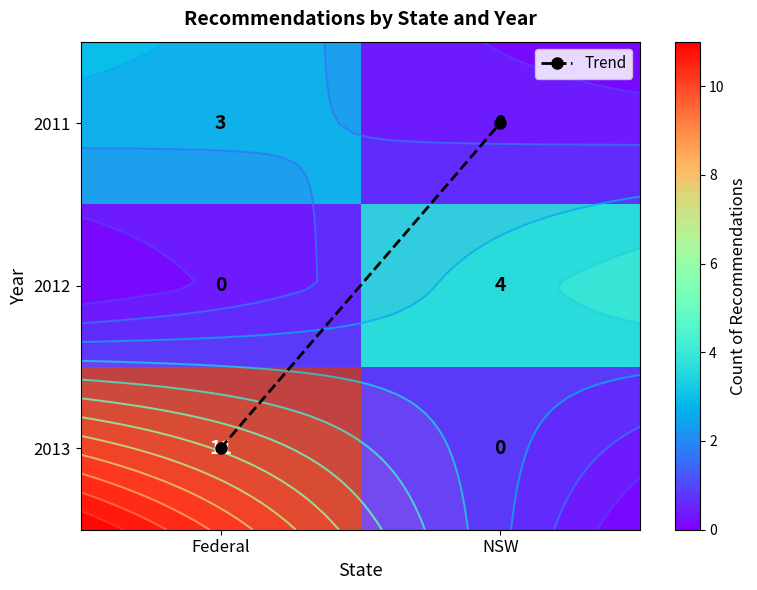

At which label does 2012 reach its minimum?

Federal